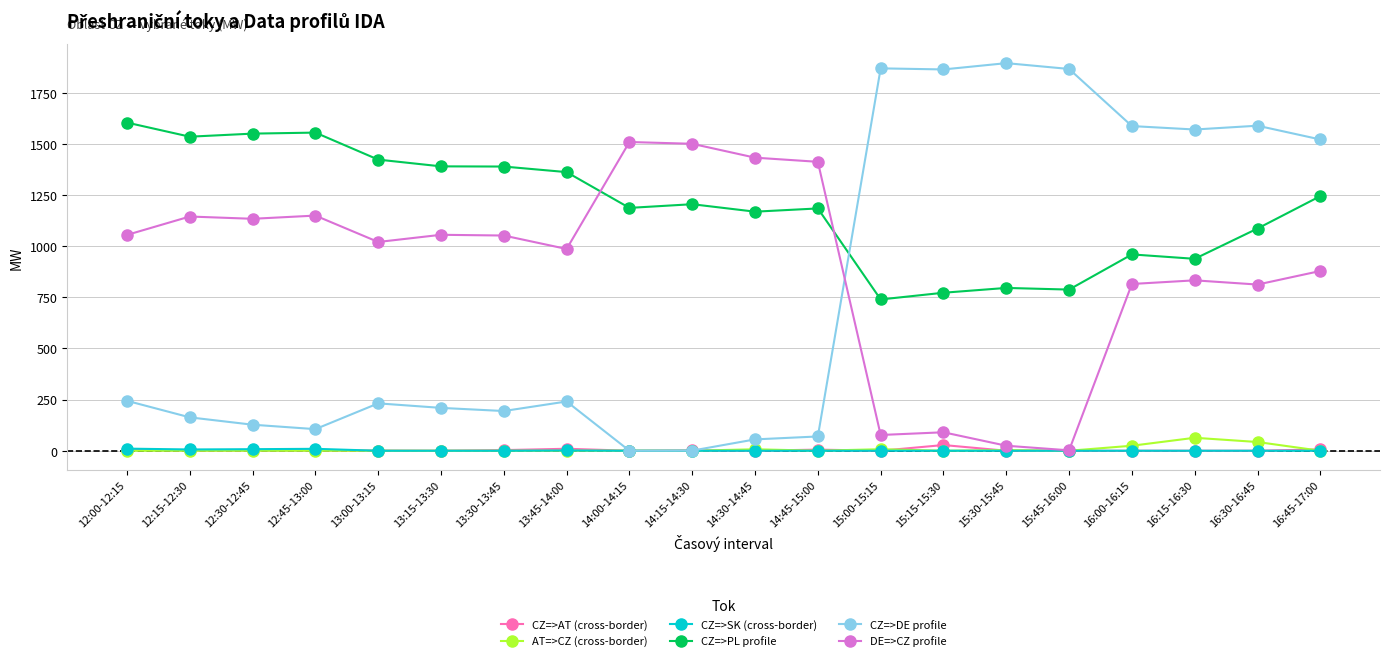

True or false: CZ=>AT (cross-border) and CZ=>PL profile cross at least once.

False